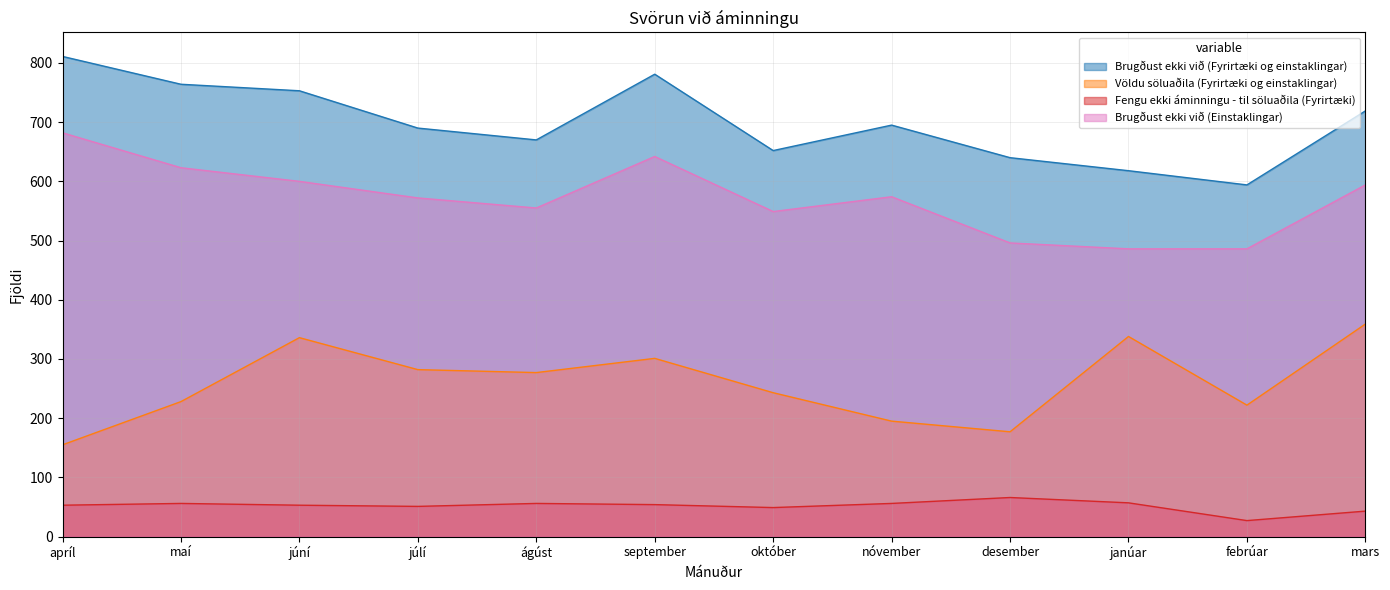

Where is the first local minimum for Völdu söluaðila (Fyrirtæki og einstaklingar)?

ágúst